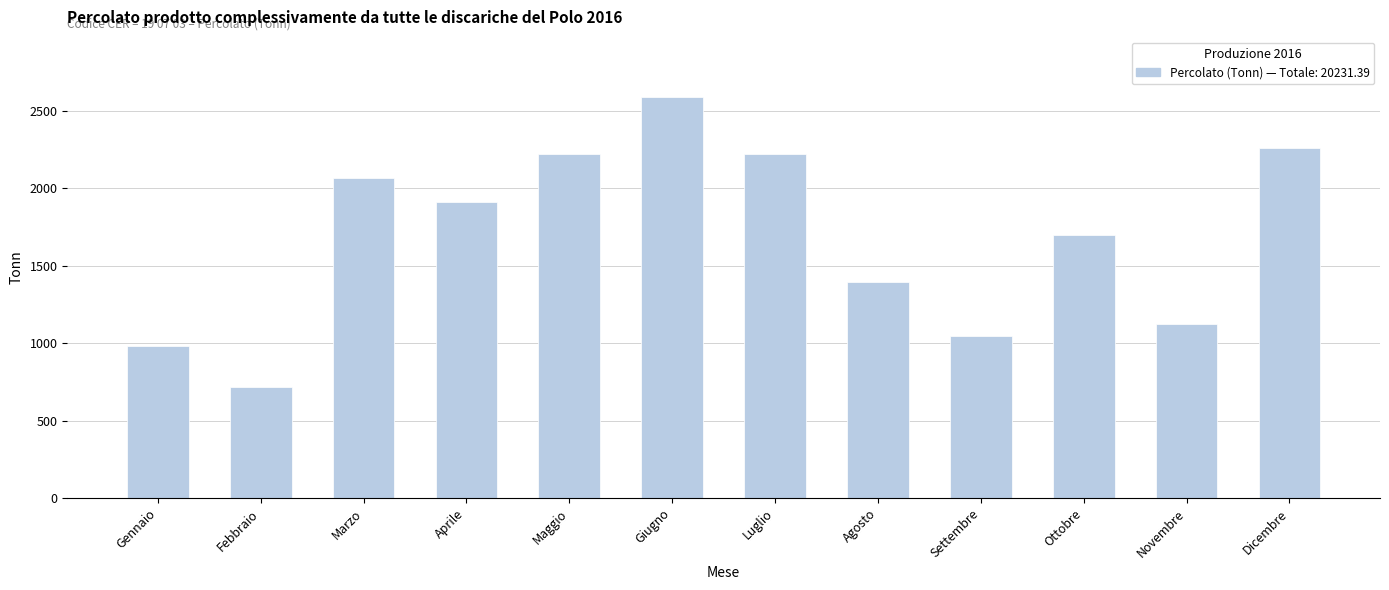

Count the number of values greater than 1911.

6